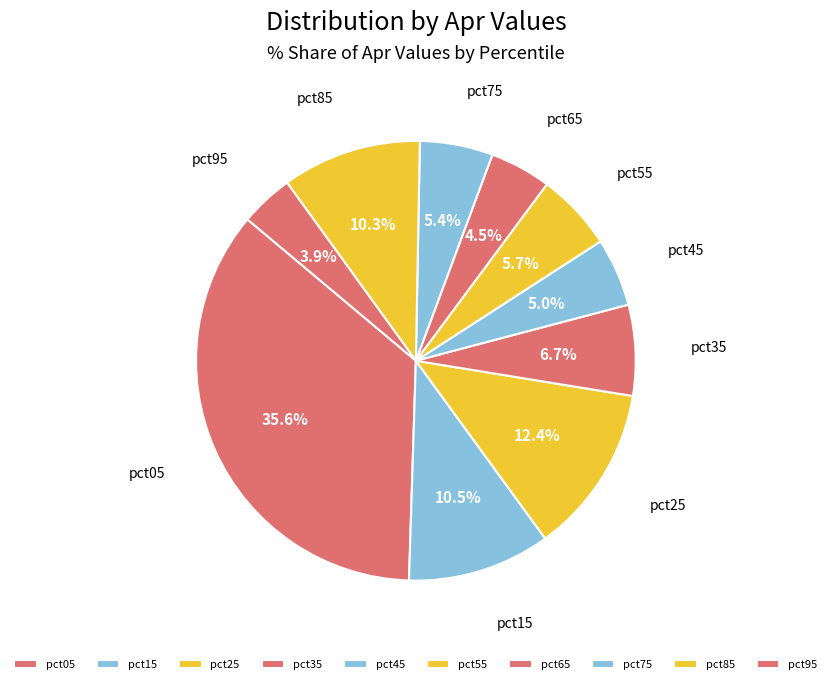

What percentage is NOT represented by pct95?

96.1%